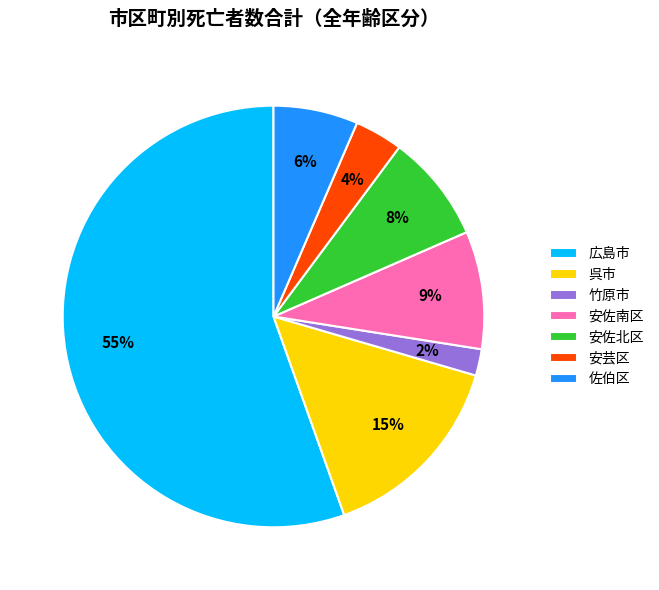

True or false: 佐伯区 accounts for 20% of the total.

False